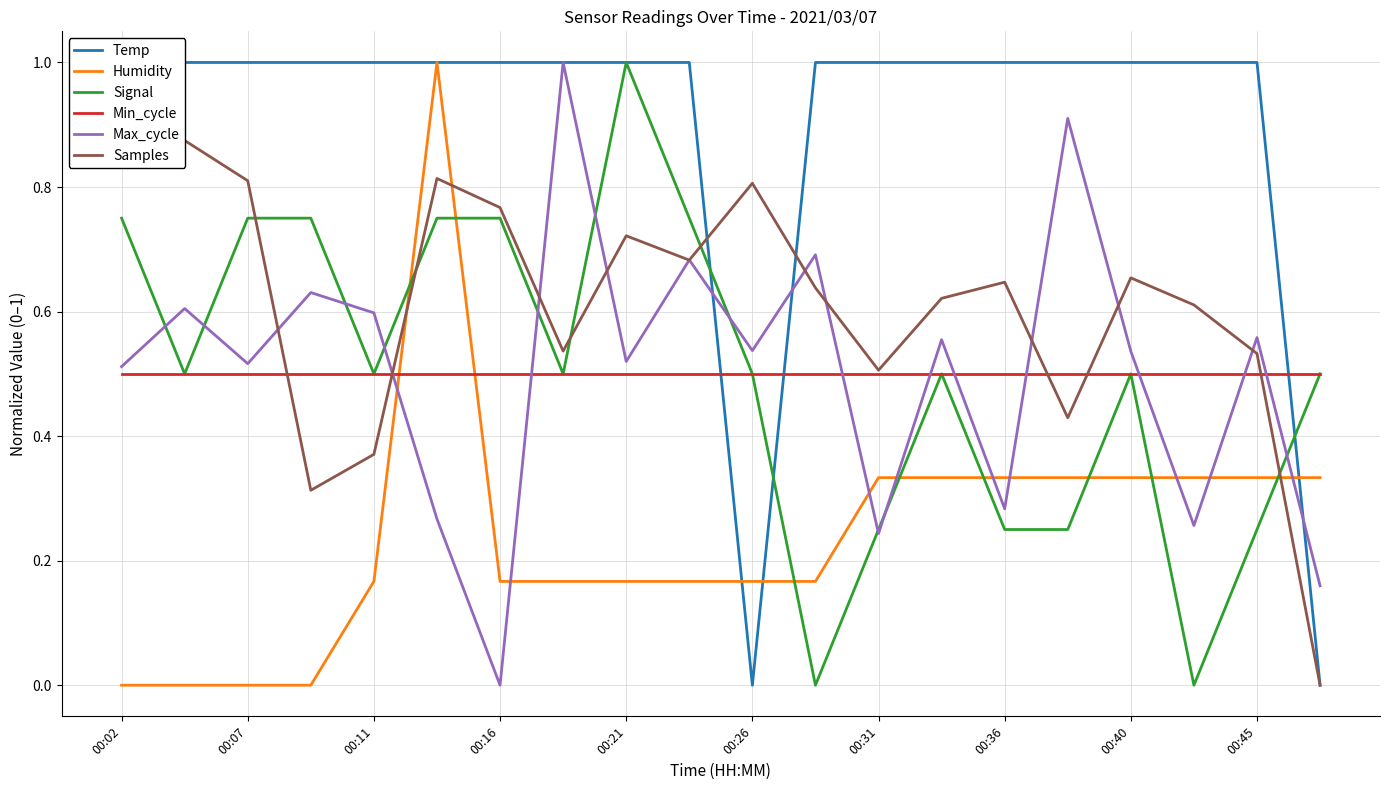

What is the approximate value of Humidity at 17?

0.3